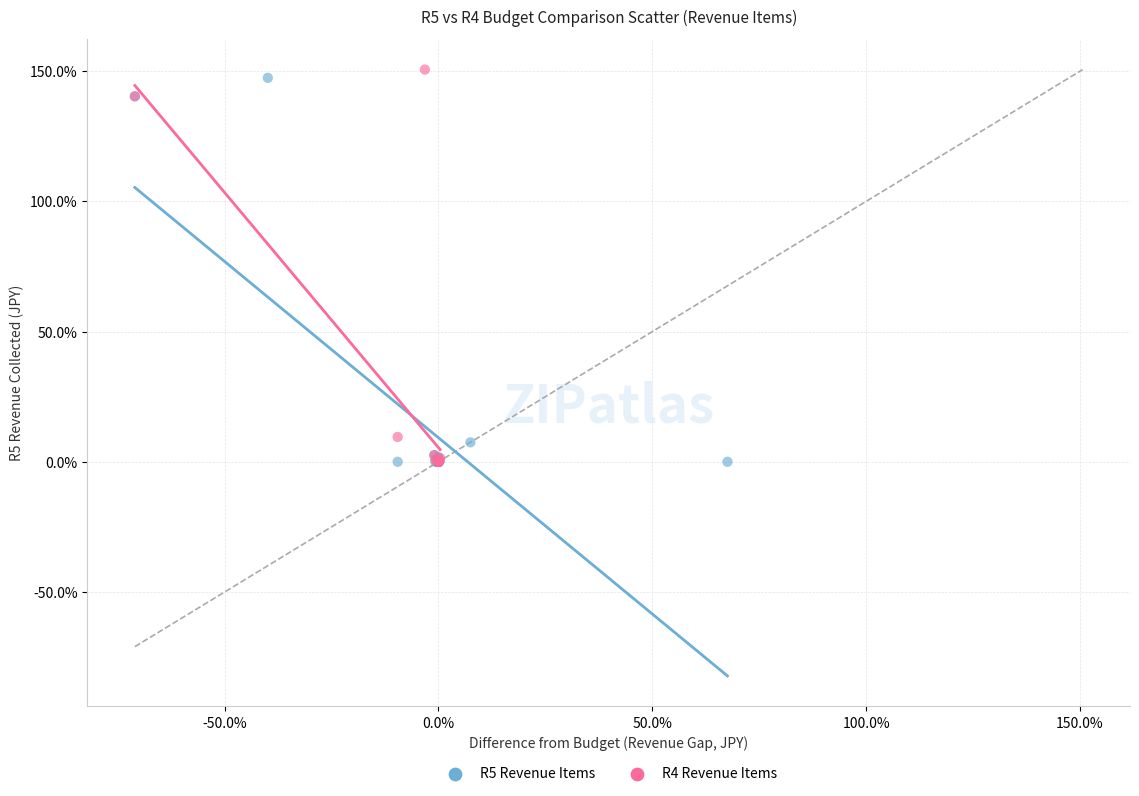

Which series has the widest spread of Y values?

R4 Revenue Items